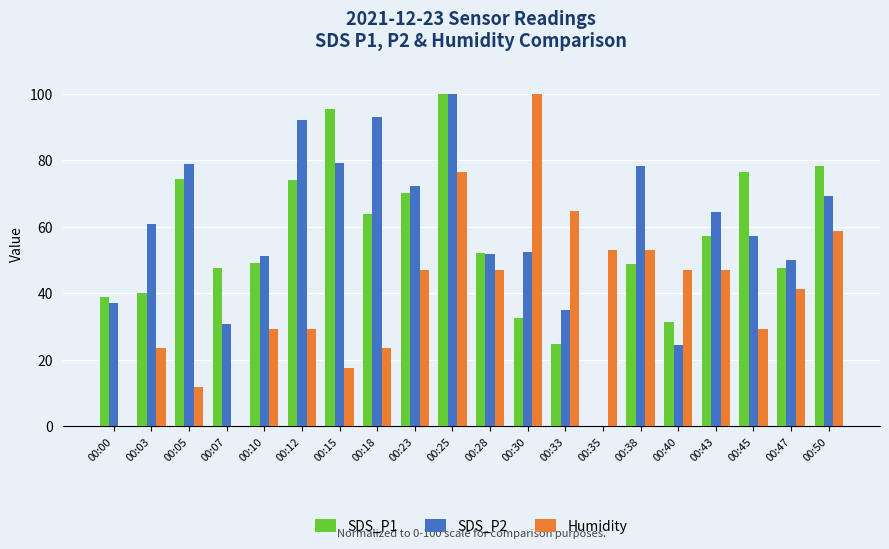

What is the average value of the SDS_P2 series?

58.9